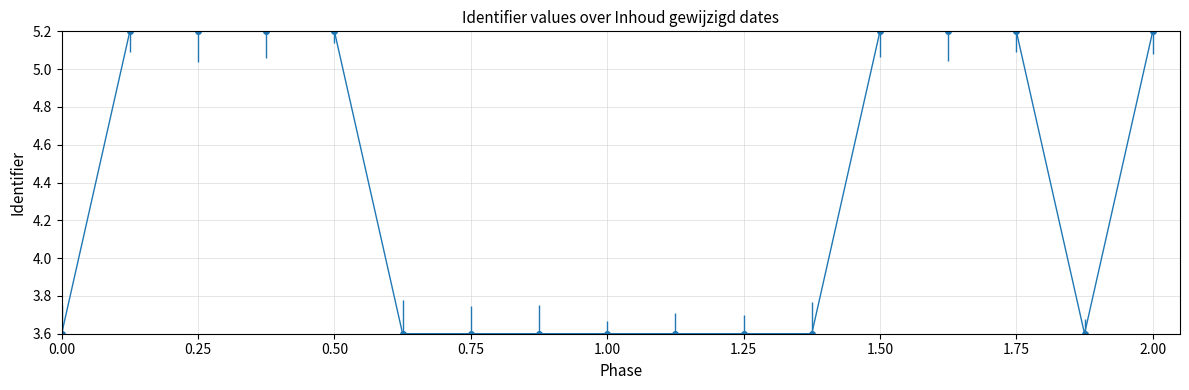

What is the value of the 3rd point from the left?

5.2